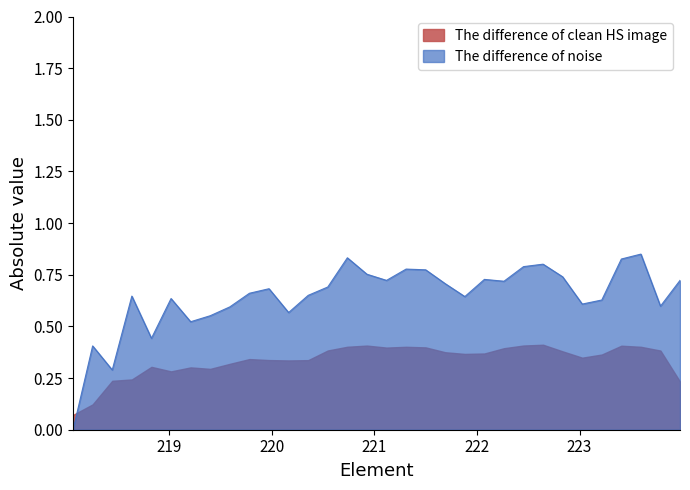

List the series in order of their peak value, highest first.

The difference of noise, The difference of clean HS image